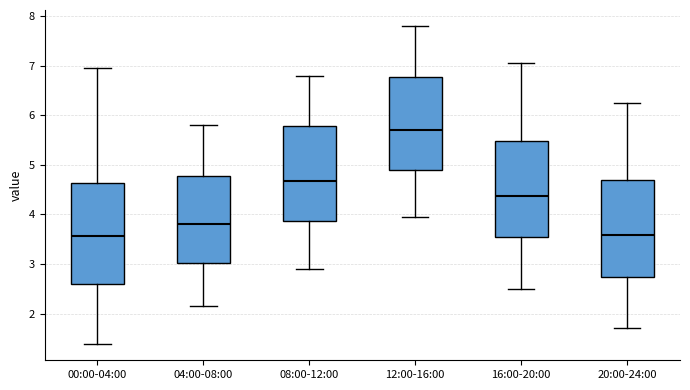

Where is the lower edge of the box for 08:00-12:00 on the y-axis? The values are not printed on the chart, so give them approximately, as read against the axis.

3.9